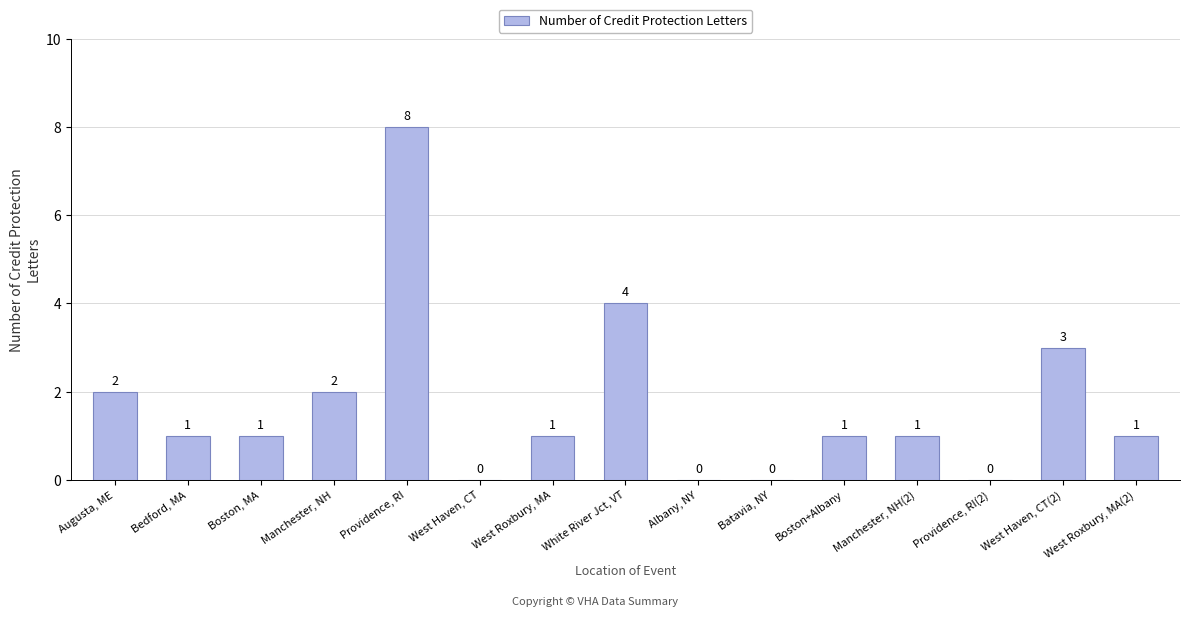

Reading right to left, transcribe all the data shown in this chart.

1	3	0	1	1	0	0	4	1	0	8	2	1	1	2